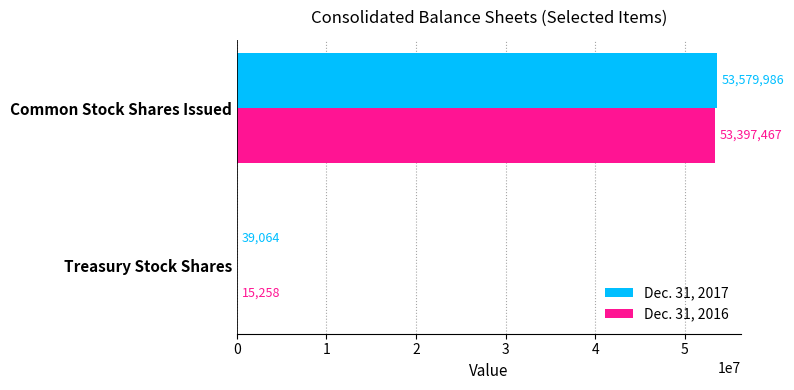

At which label does Dec. 31, 2017 reach its peak?

Common Stock Shares Issued